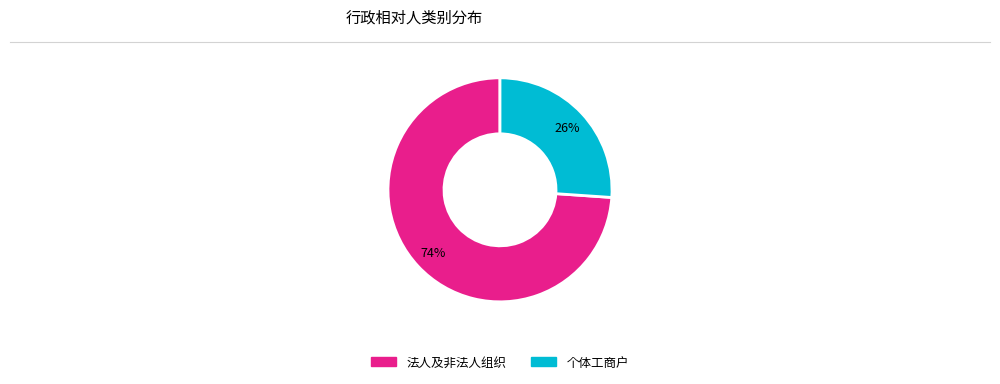

Is there any slice that represents more than half of the pie?

Yes